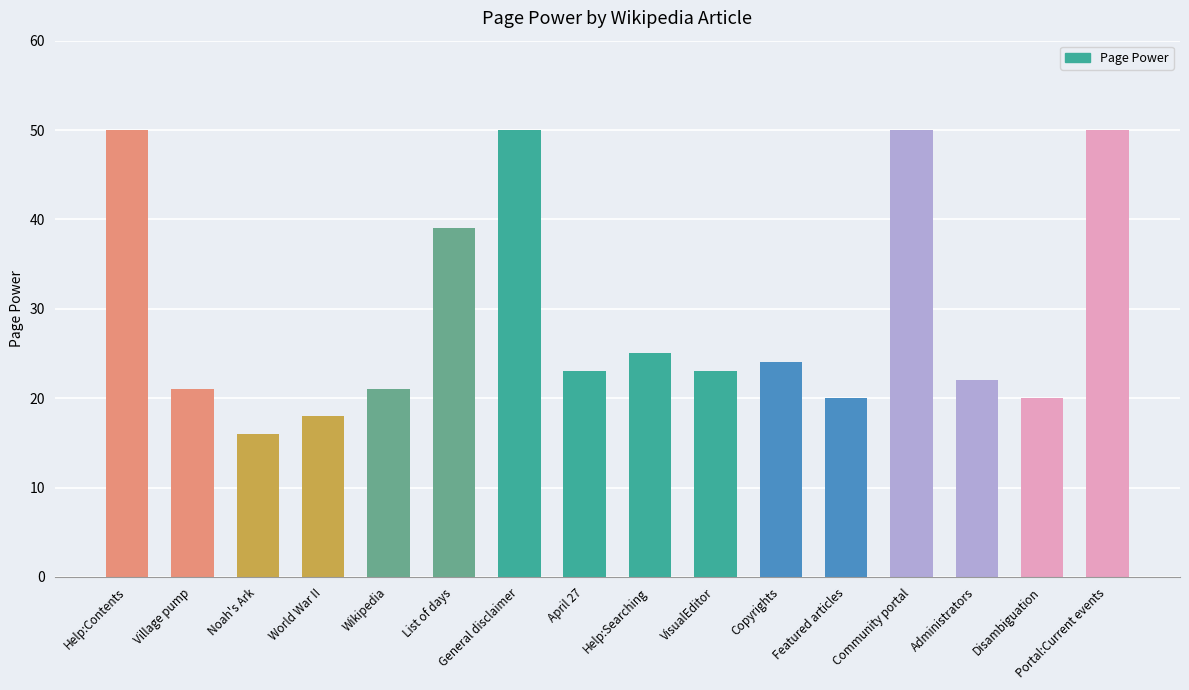

What is the sum of the values at Copyrights and Village pump?

45